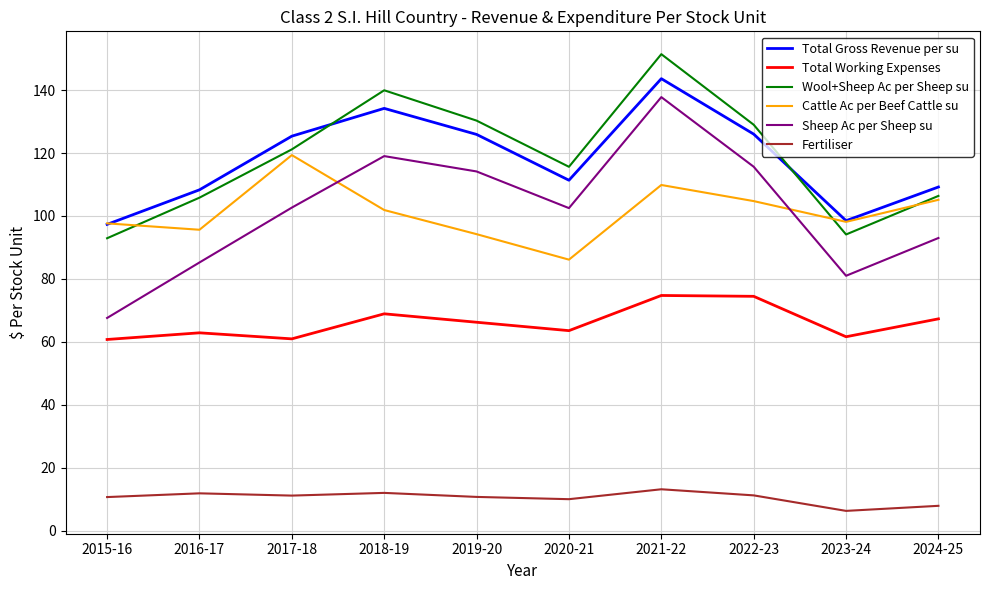

Is it true that Cattle Ac per Beef Cattle su equals 160.2 at 2024-25?

False